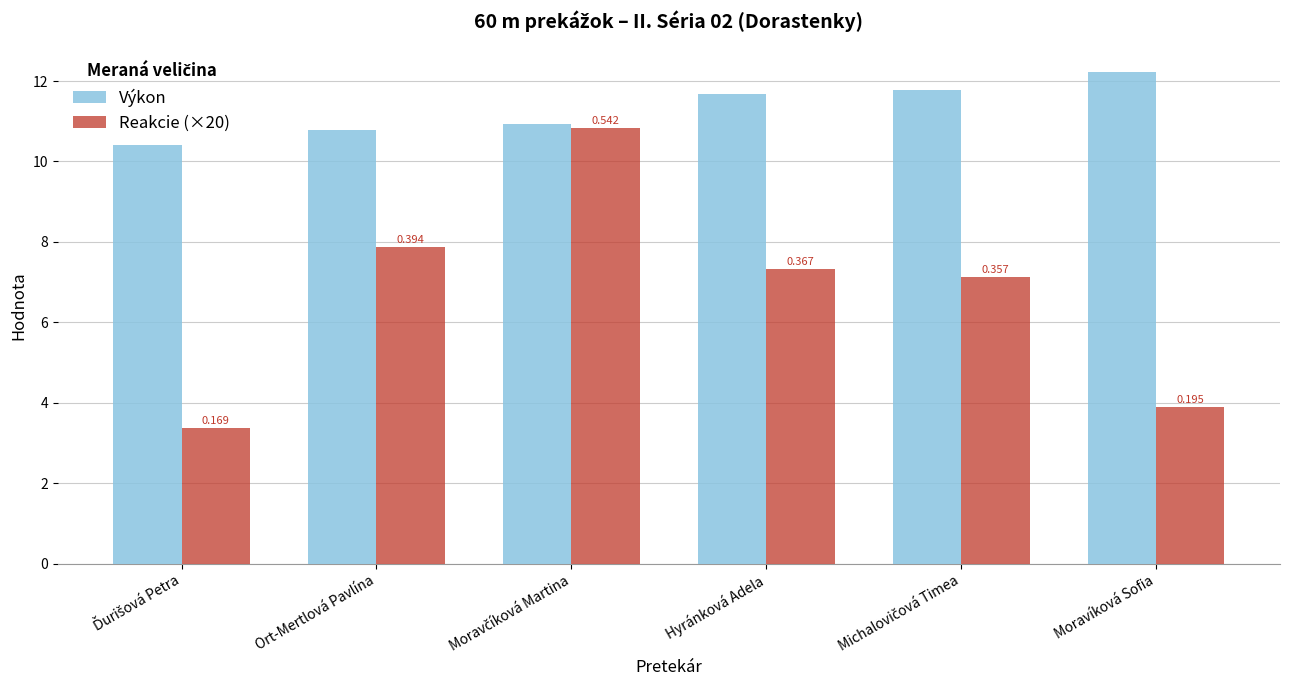

Does the chart contain stacked bars?

No